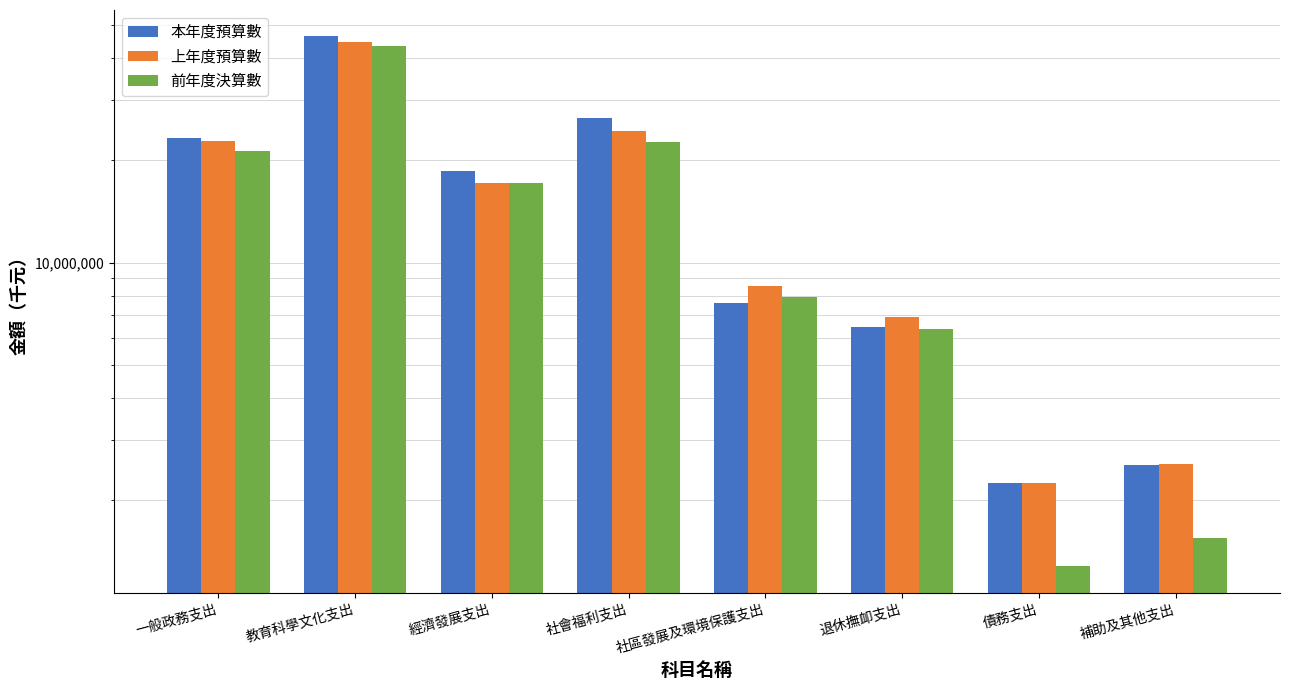

Is the value of 上年度預算數 at 補助及其他支出 greater than the value of 前年度決算數 at 退休撫卹支出?

No